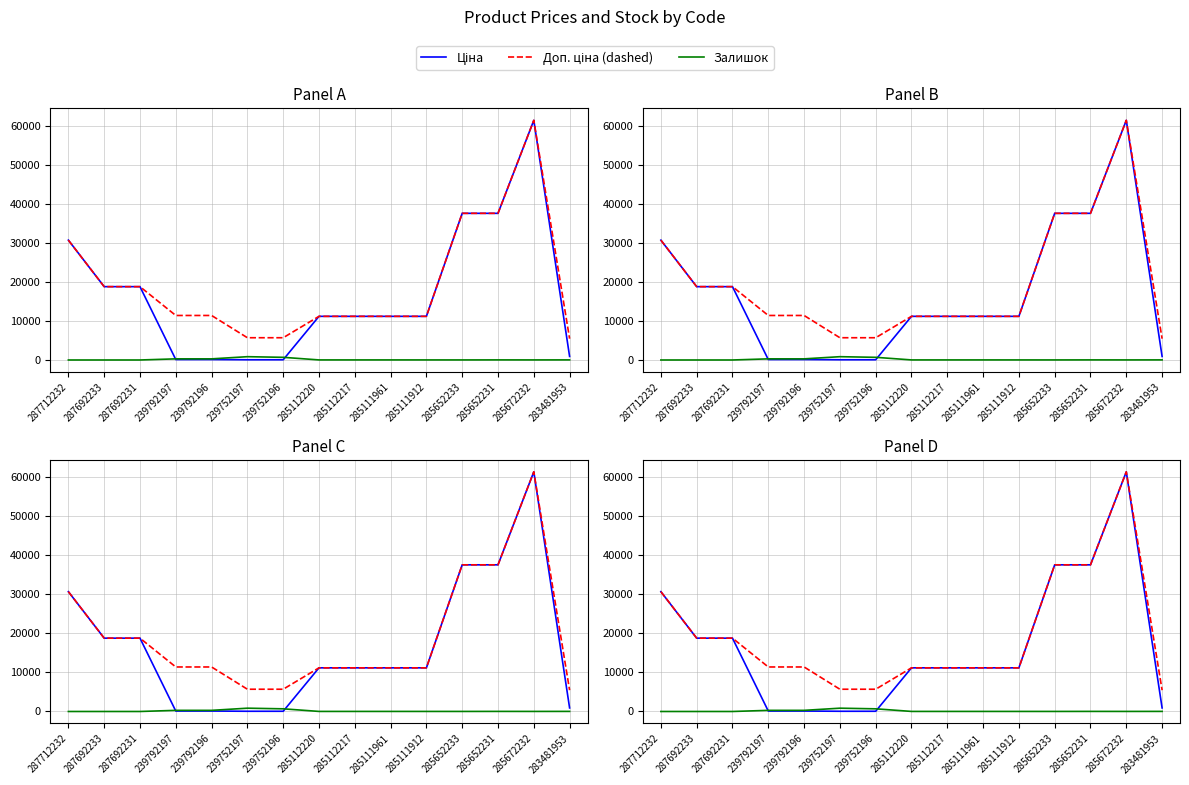

How many lines are shown in the chart?

3